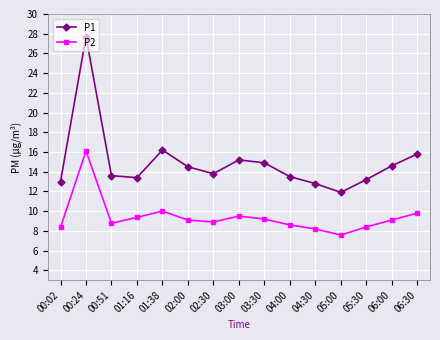

What is the approximate value of P1 at 06:00?

14.6